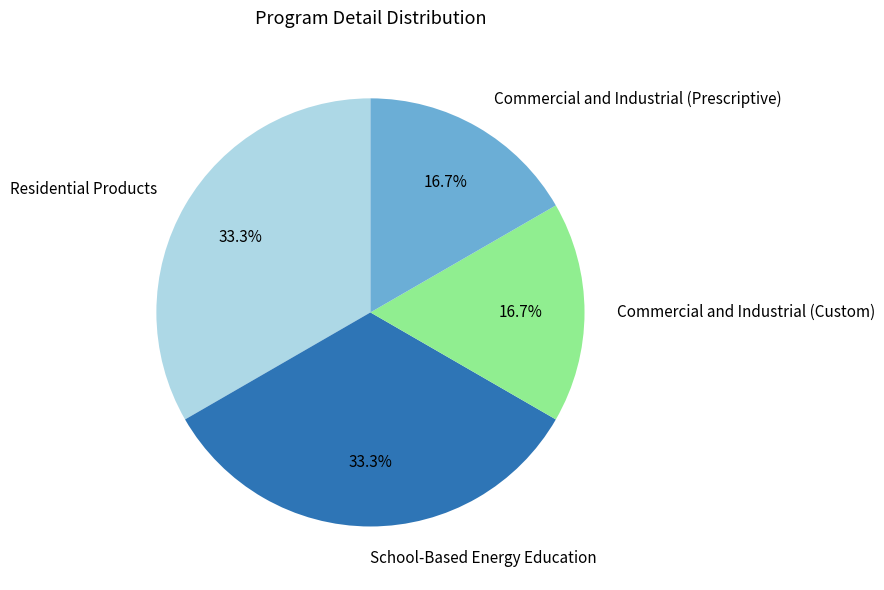

What percentage is the Commercial and Industrial (Prescriptive) slice, to the nearest percent?

17%